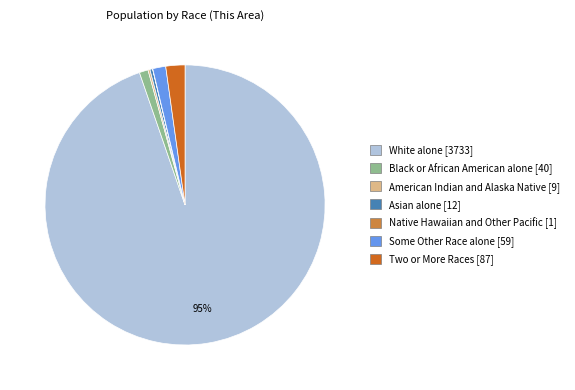

The Asian alone slice represents 0% of the pie. True or false?

True